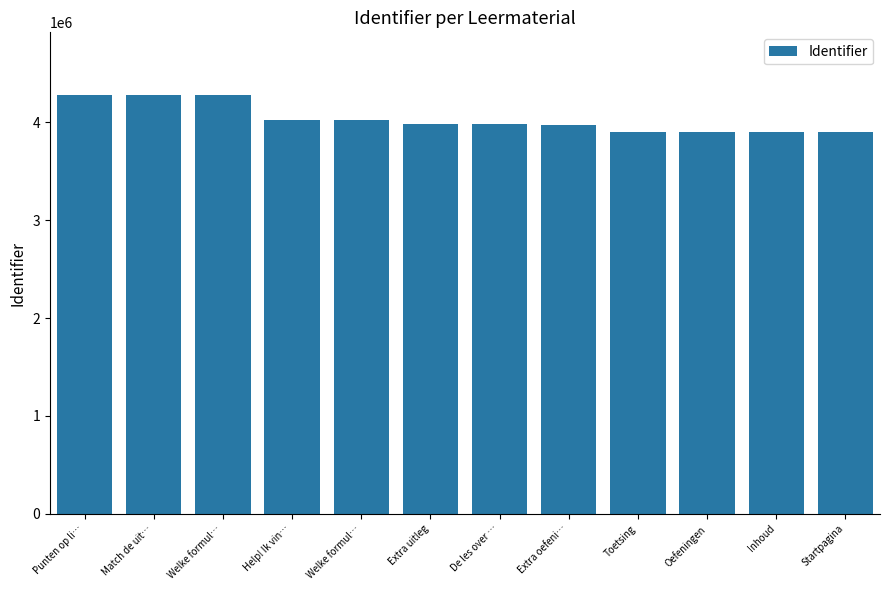

How many categories are shown in the chart?

12